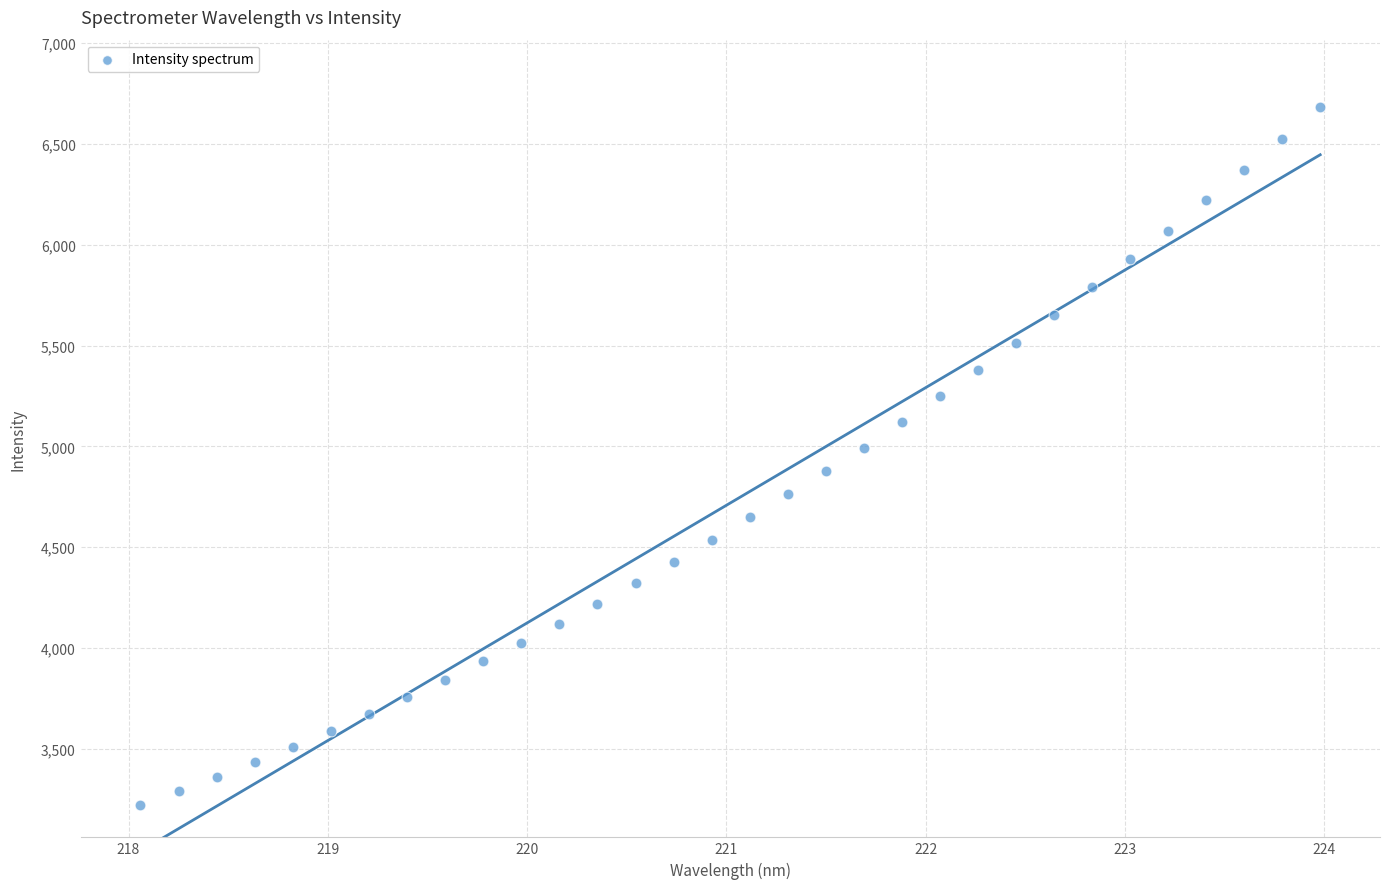

What is the range of Y values (max minus min)?

3463.0